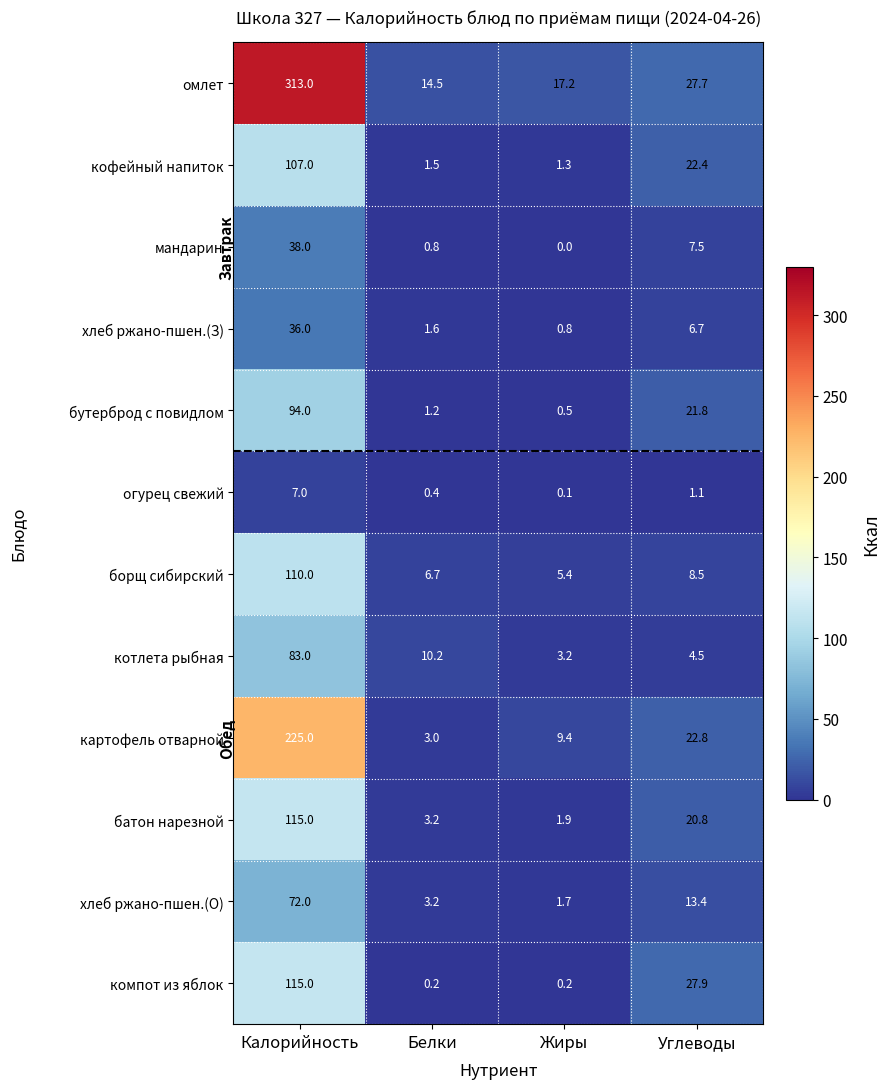

List the labels in order of картофель отварной value, smallest first.

Белки, Жиры, Углеводы, Калорийность